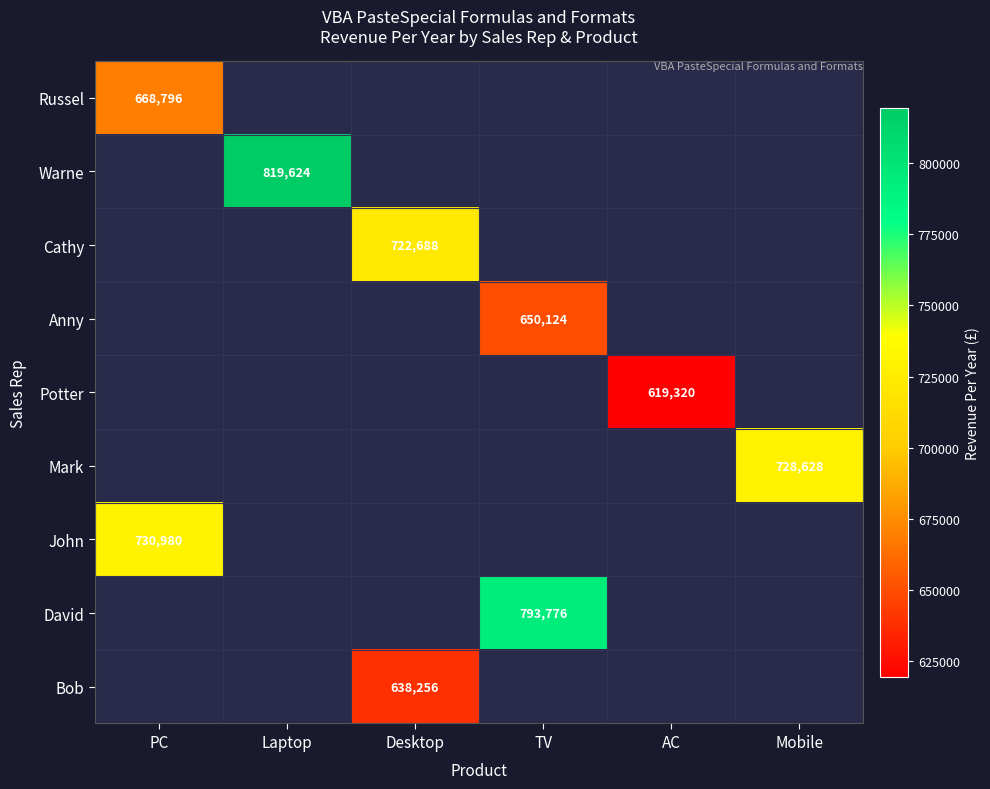

The Potter series shows 908353 at AC. True or false?

False